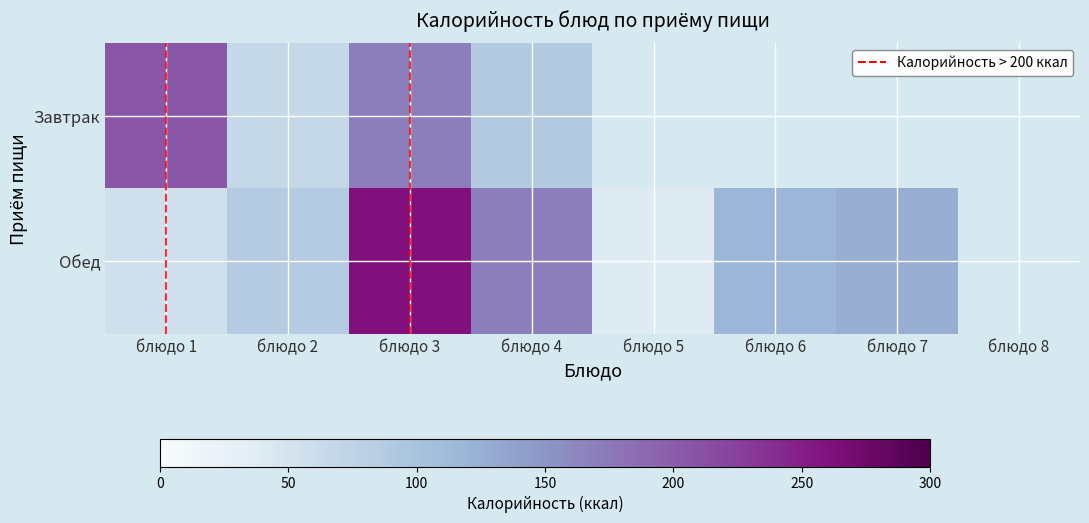

Is the value of Обед at блюдо 1 greater than the value of Завтрак at блюдо 5?

No